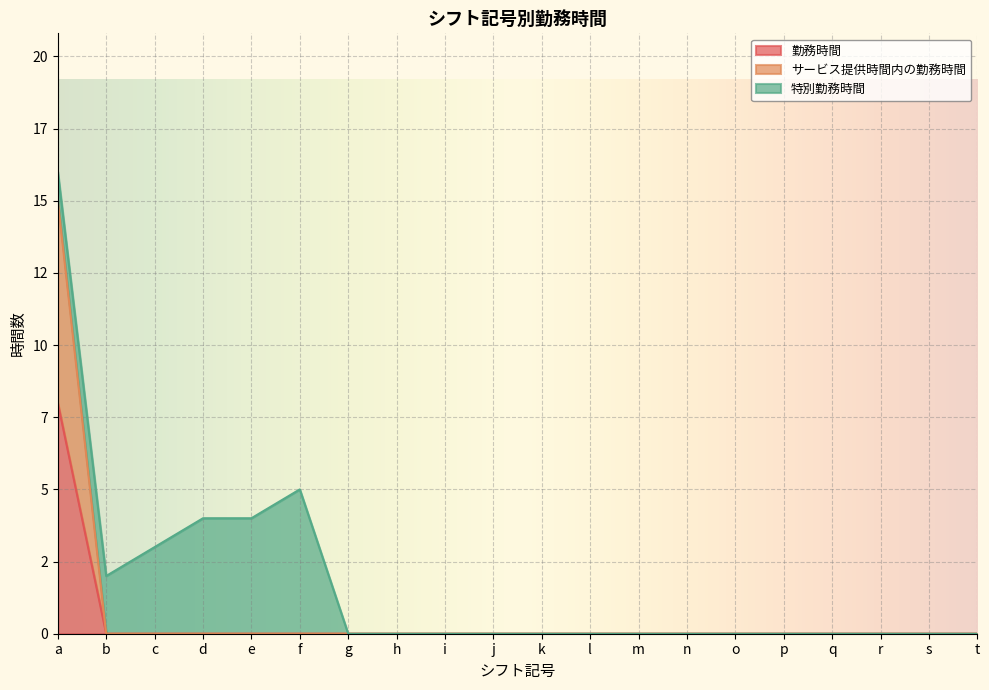

True or false: 勤務時間 and サービス提供時間内の勤務時間 intersect in this chart.

False